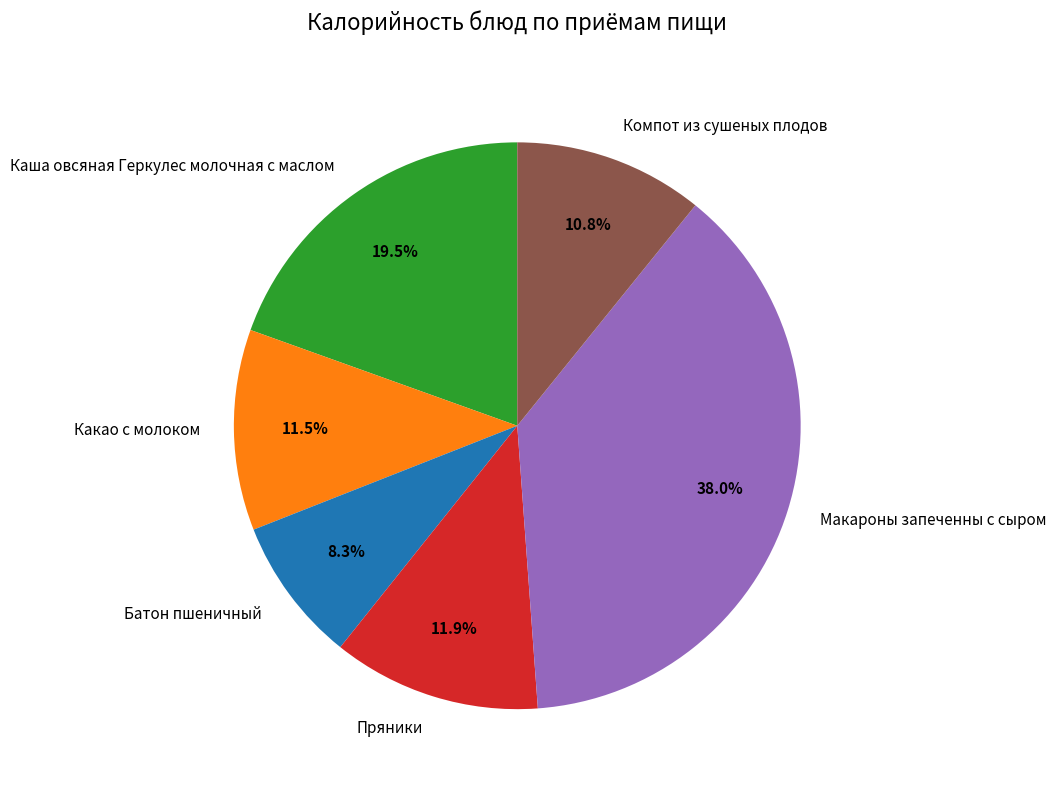

Is there any slice that represents more than half of the pie?

No